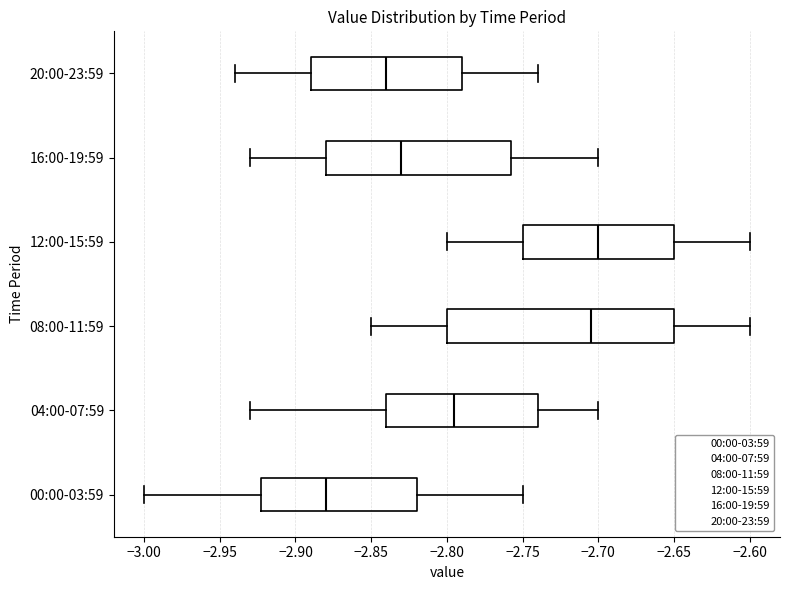

Which box's median line is the furthest to the left?

00:00-03:59